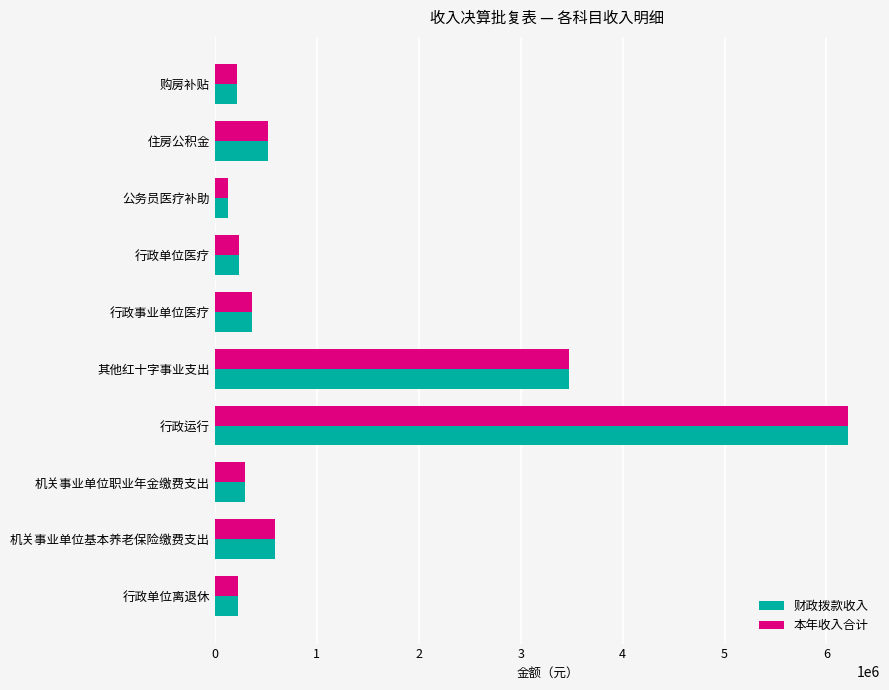

Where is 财政拨款收入 nearest to the value 3170051?

其他红十字事业支出